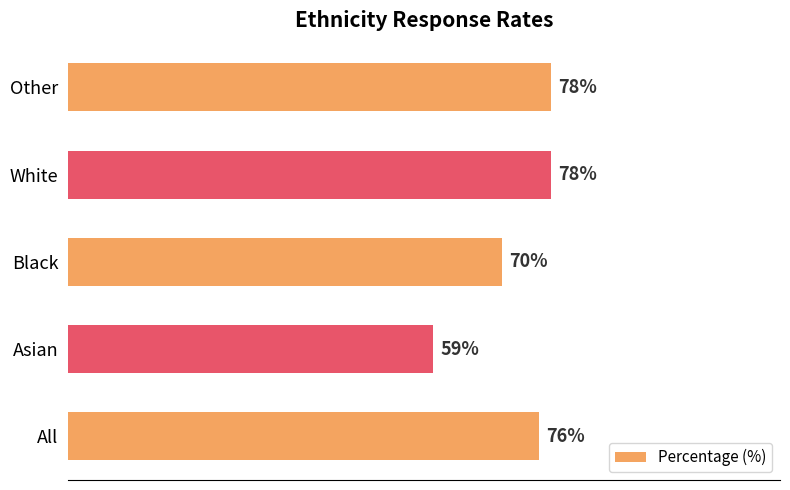

At which category does the chart reach its minimum across all series?

Asian